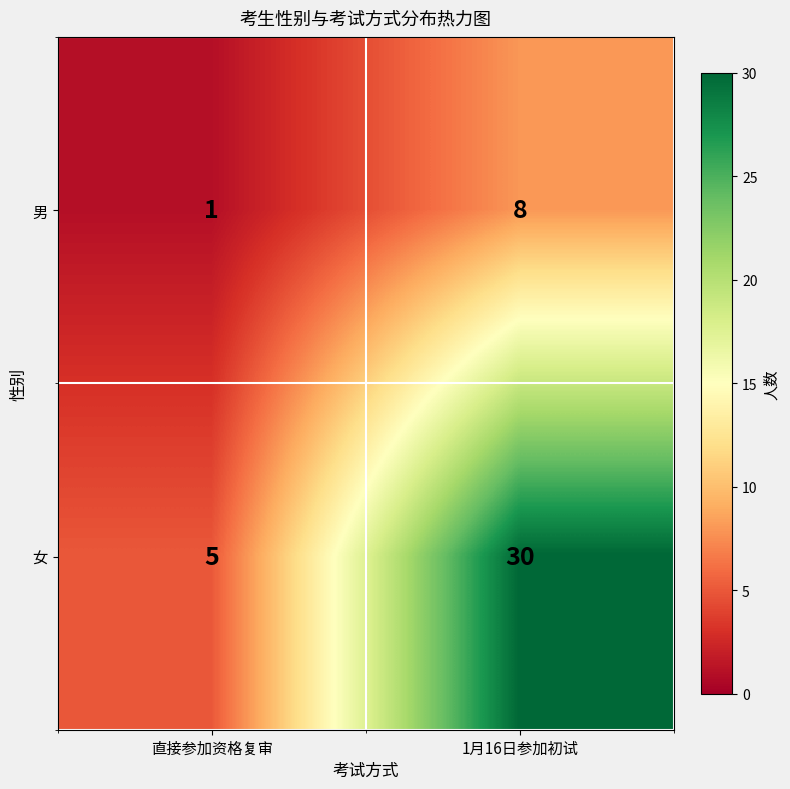

What is the difference between the 男 values at 1月16日参加初试 and 直接参加资格复审?

7